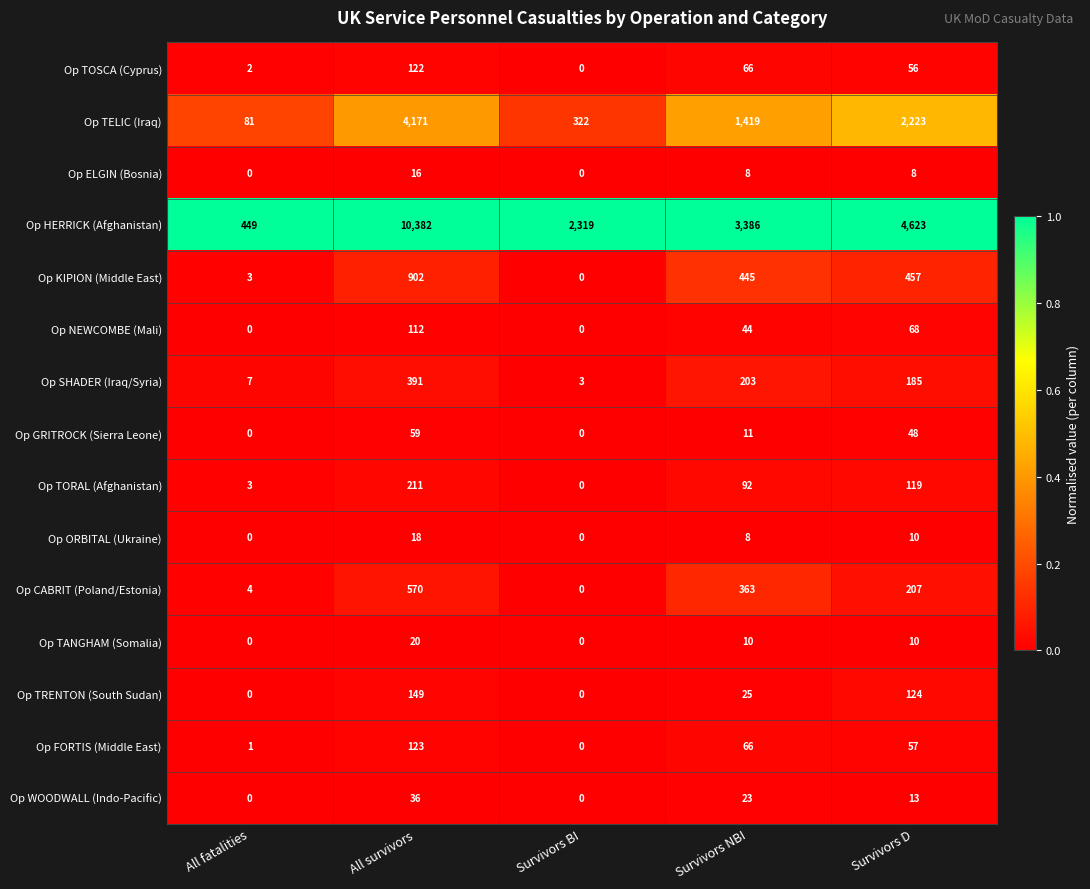

What is the highest value of the Op HERRICK (Afghanistan) series?

10382